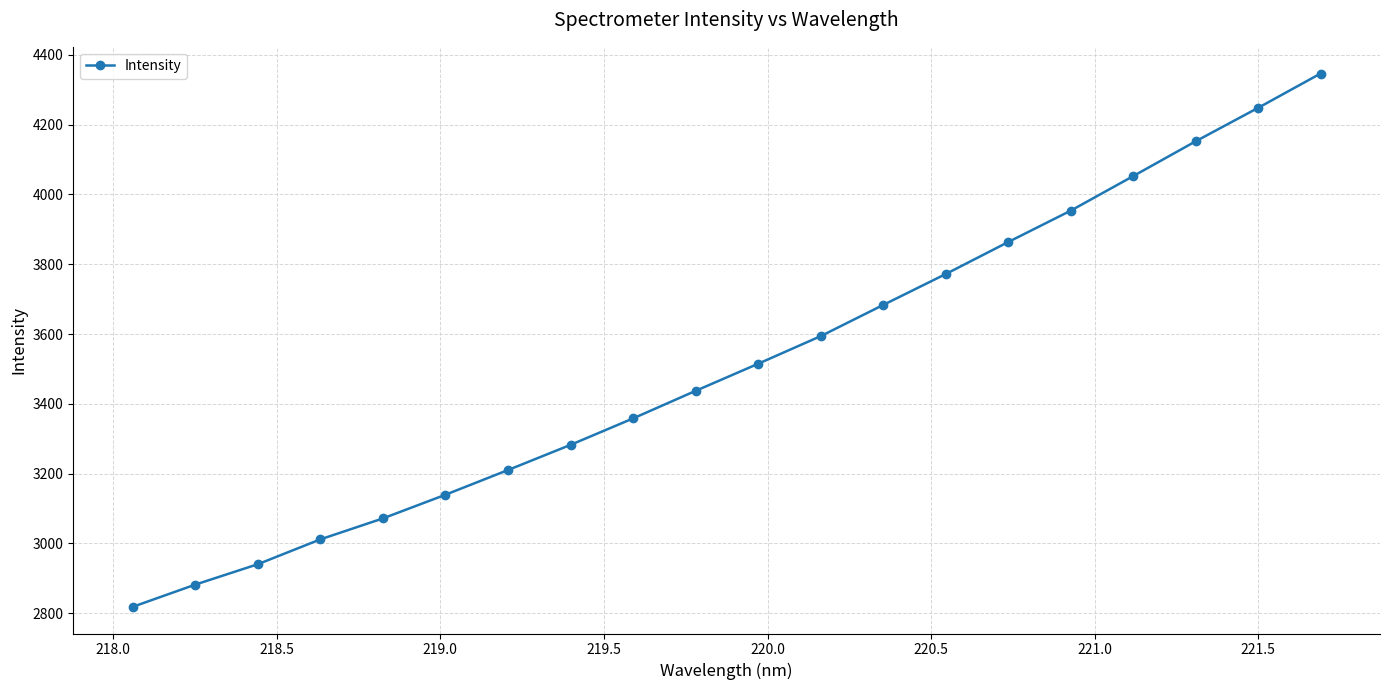

What is the value of the 14th point from the left?

3771.9